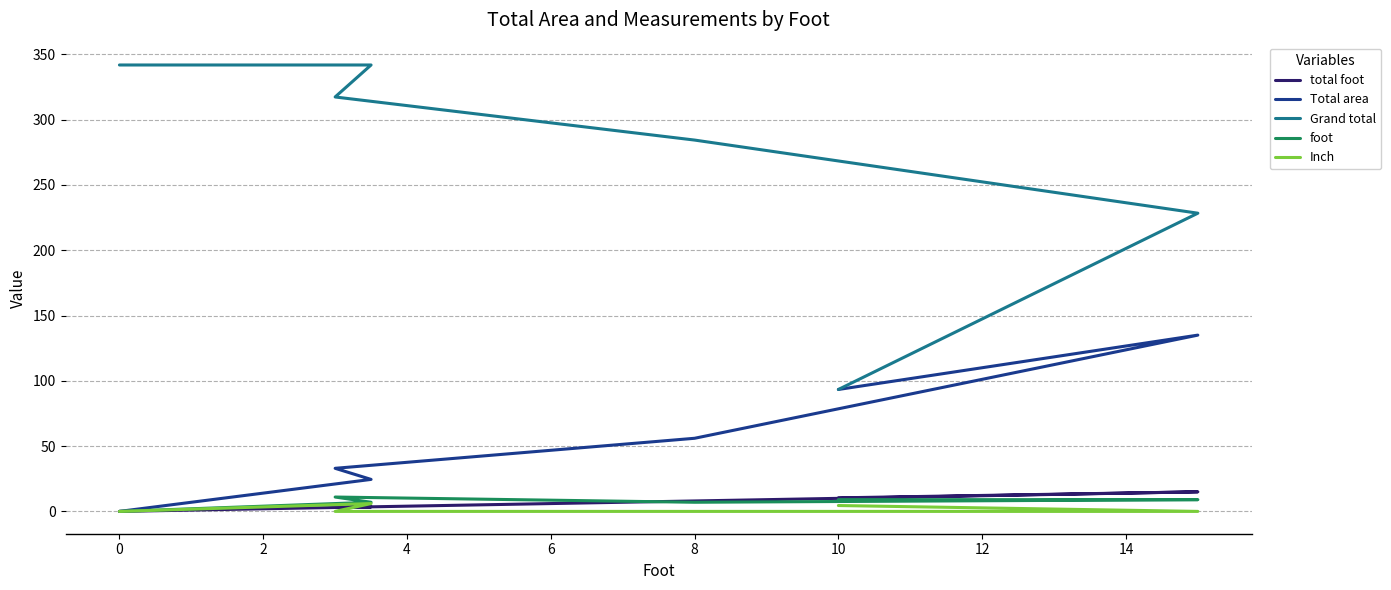

What is the difference between the maximum and minimum values in the total foot series?

15.0